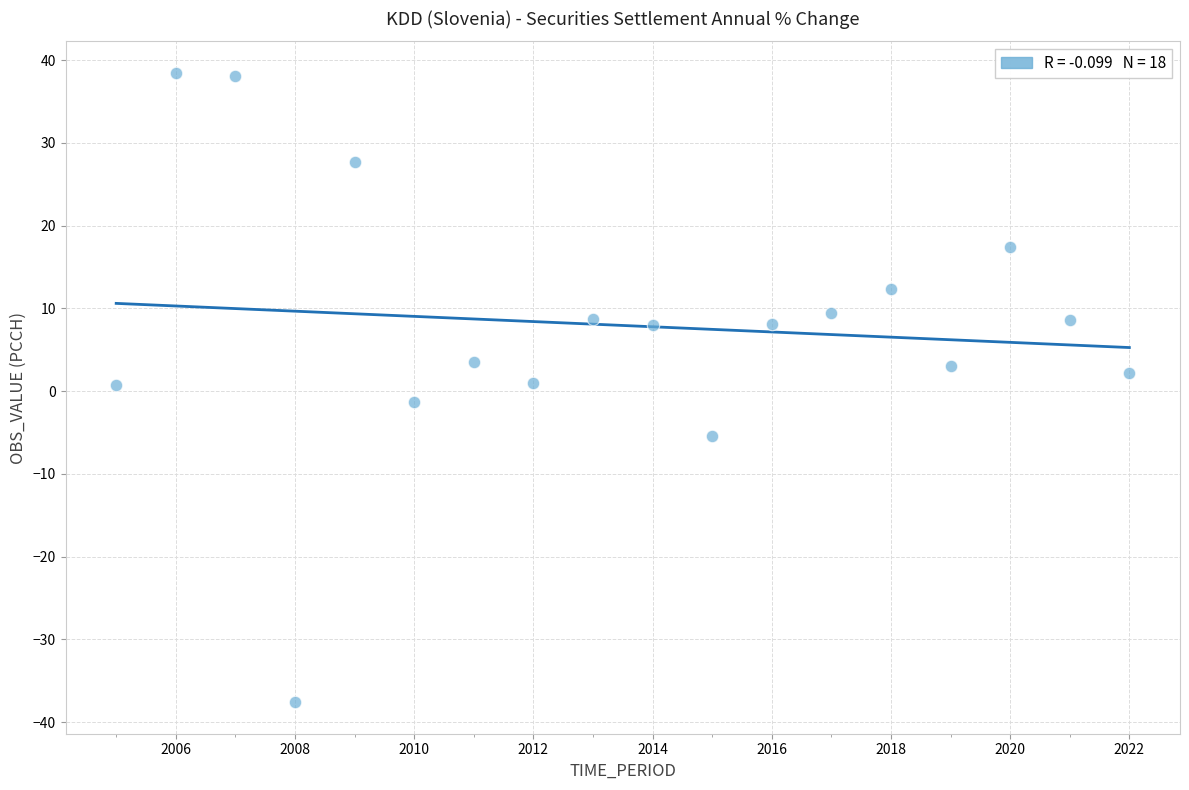

What is the range of X values (max minus min)?

17.0